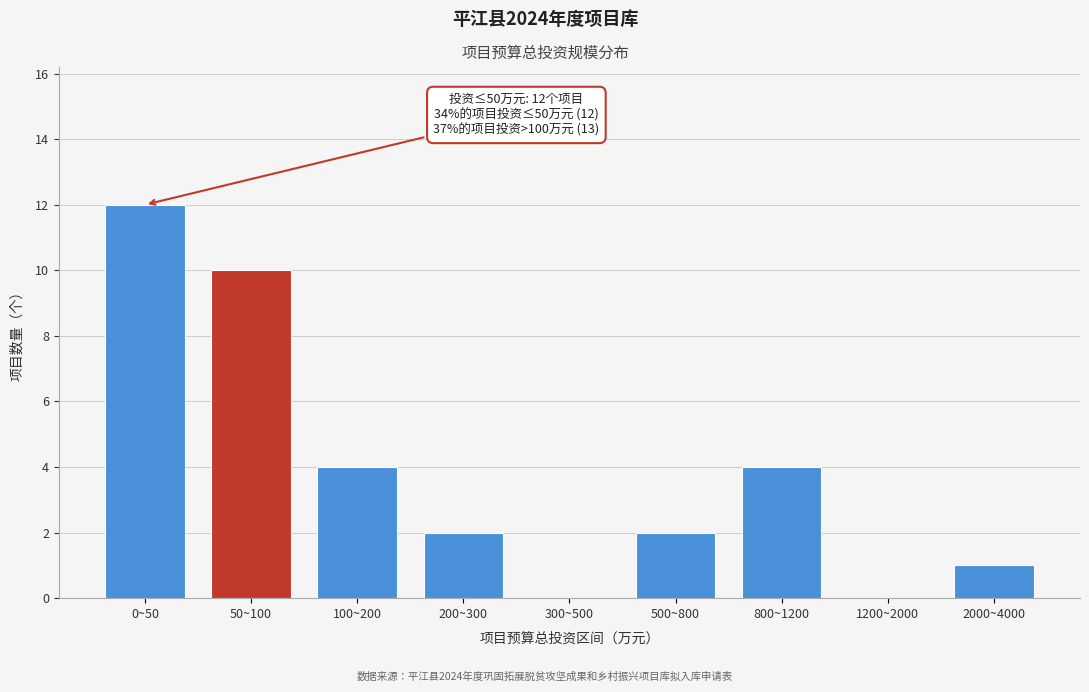

Reading left to right, transcribe all the data shown in this chart.

0~50=12	50~100=10	100~200=4	200~300=2	300~500=0	500~800=2	800~1200=4	1200~2000=0	2000~4000=1